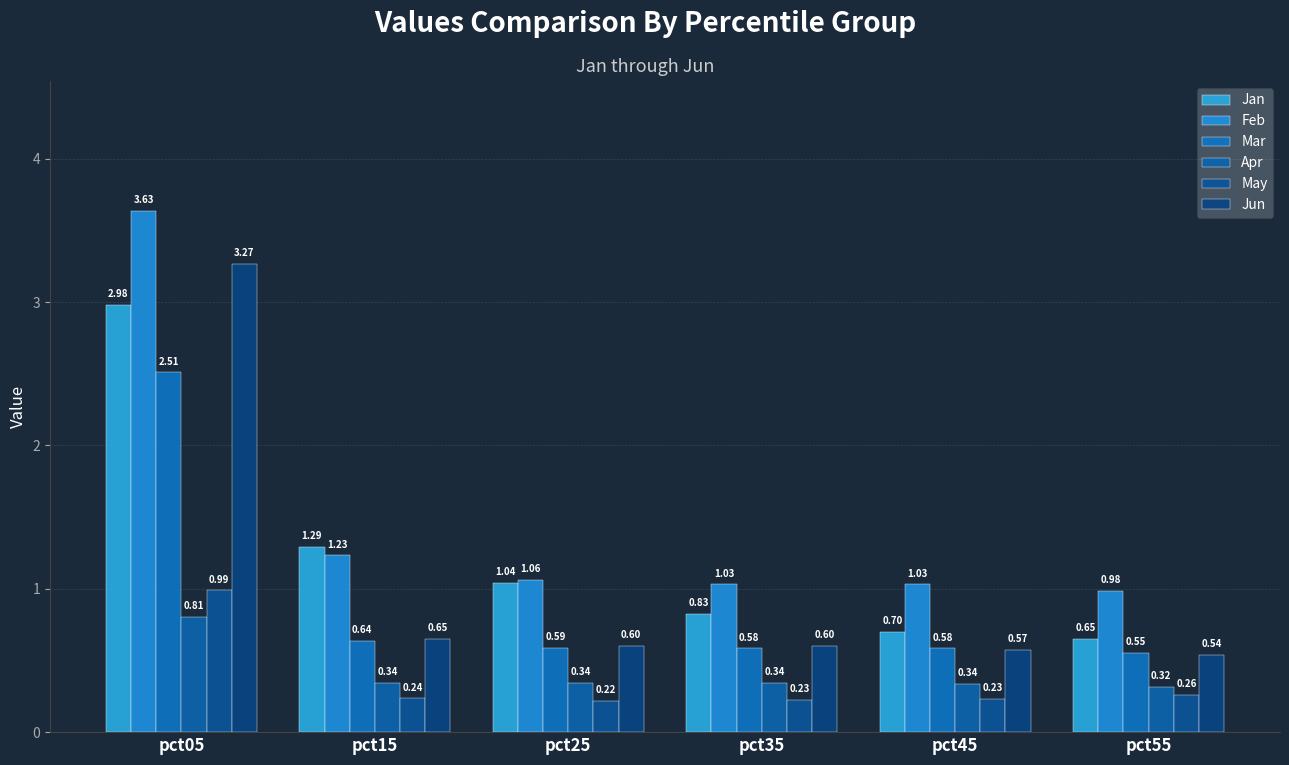

What is the value of the Jan bar at the 3rd from the left?

1.0